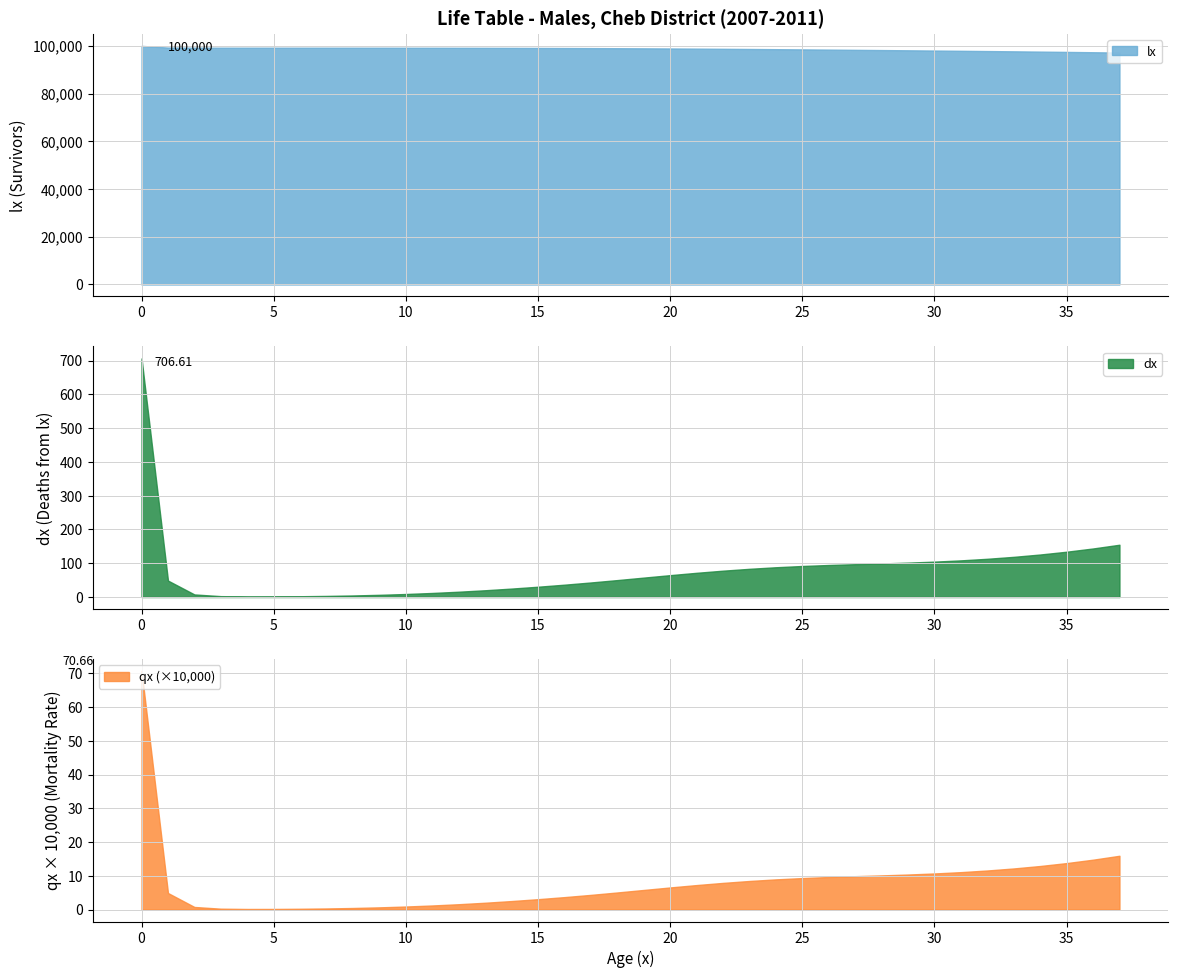

What is the lowest value of the lx series?

97193.8